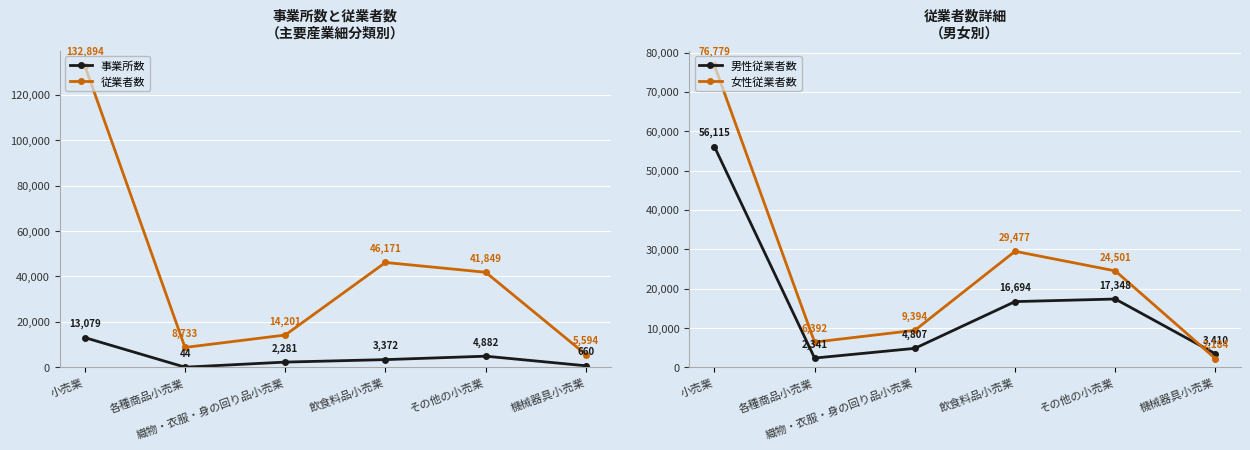

What is the difference between the maximum and minimum values in the 従業者数 series?

127300